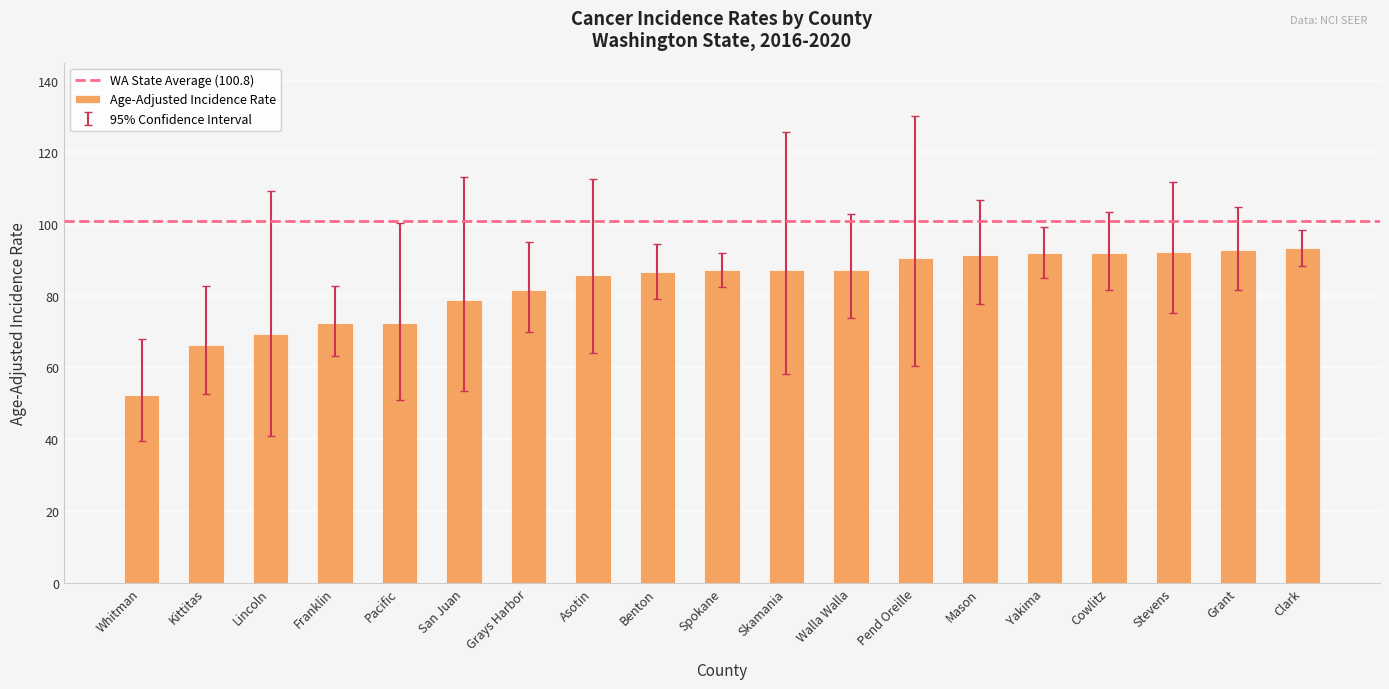

What is the minimum value shown in the chart?

52.3